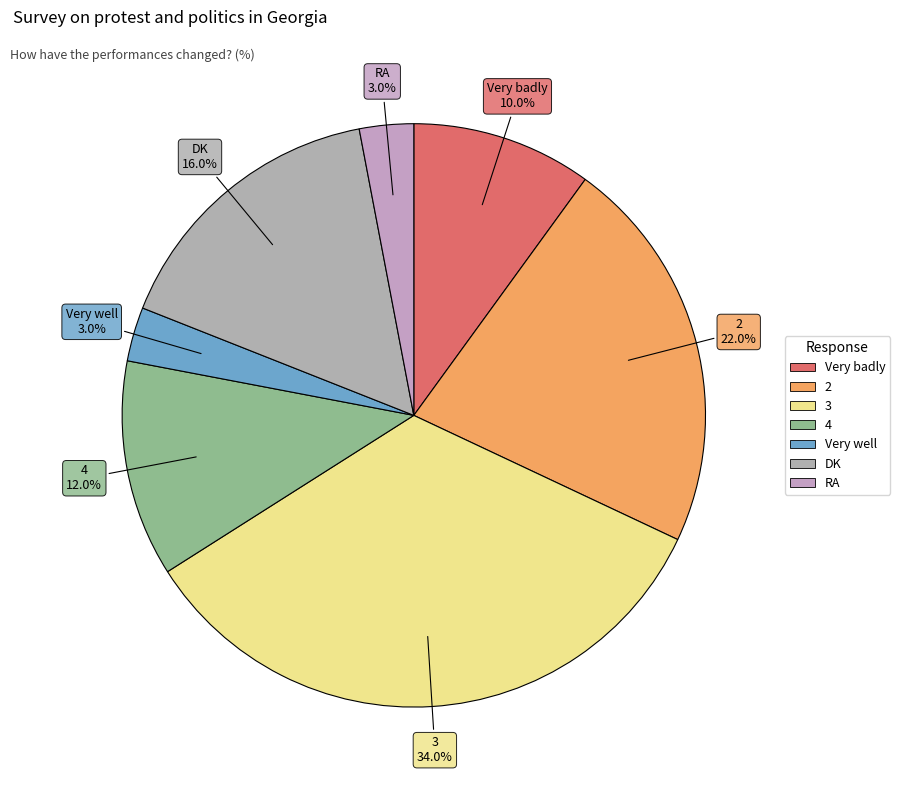

Combined, do Very badly and 4 account for over 50%?

No